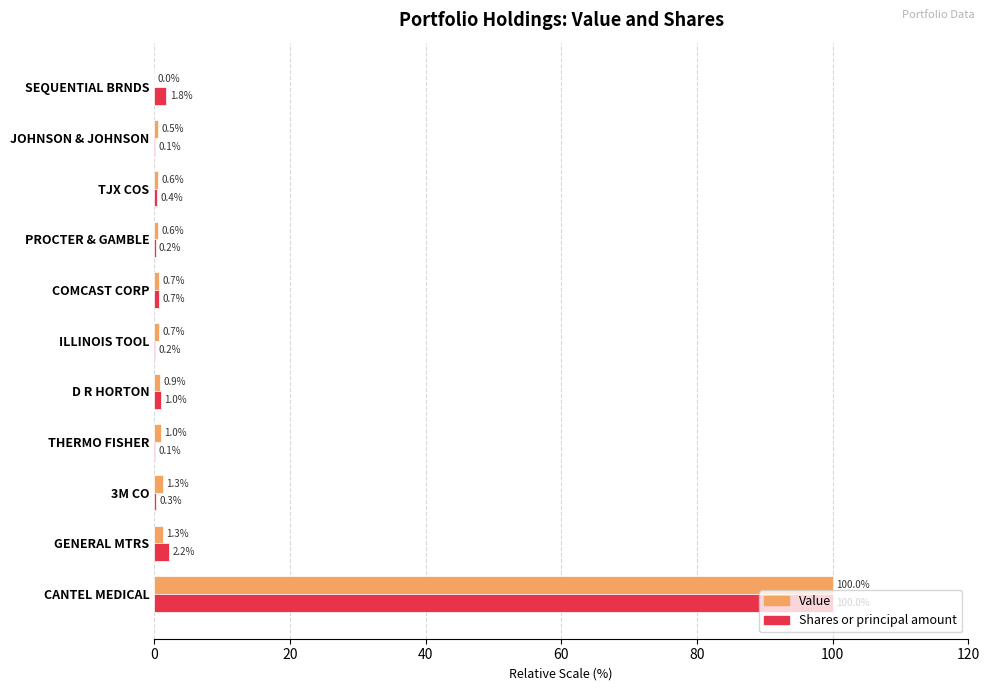

Is the value of Shares or principal amount at GENERAL MTRS greater than the value of Value at COMCAST CORP?

Yes